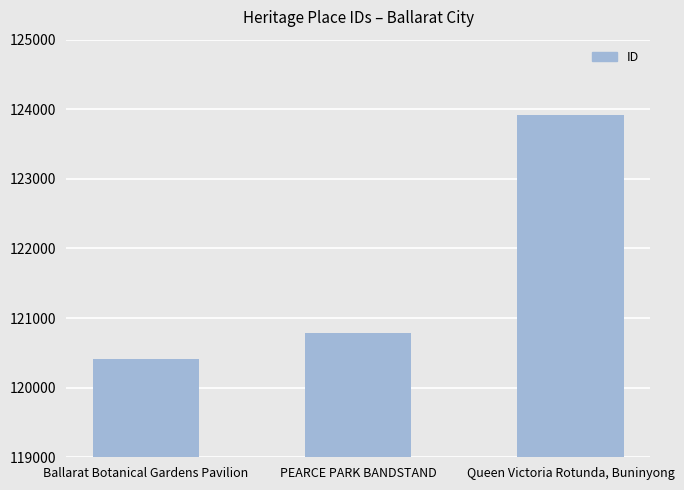

What is the change in value from Ballarat Botanical Gardens Pavilion to PEARCE PARK BANDSTAND?

+368